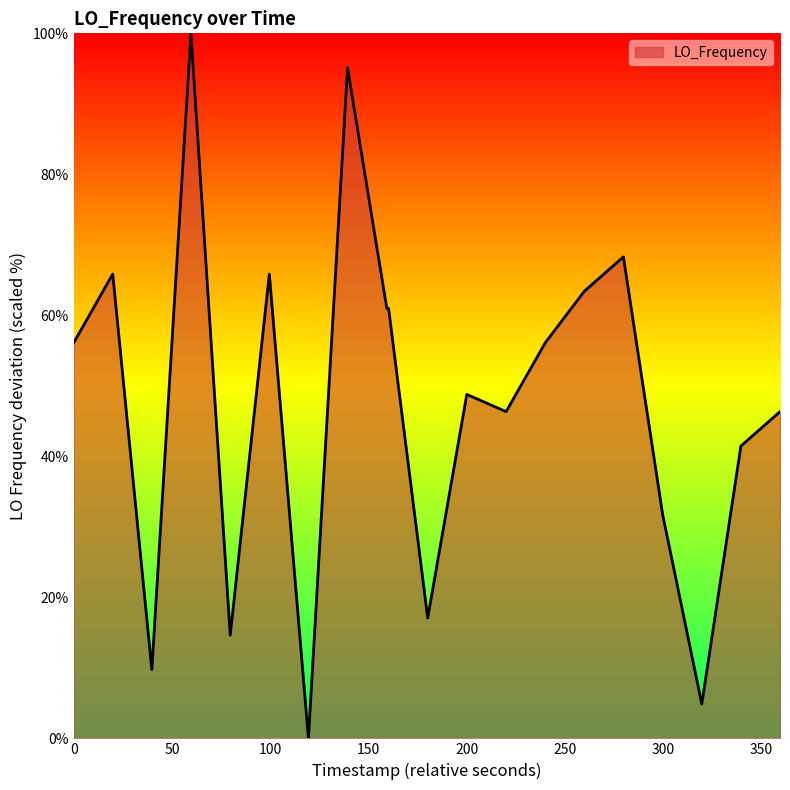

How many lines are shown in the chart?

1